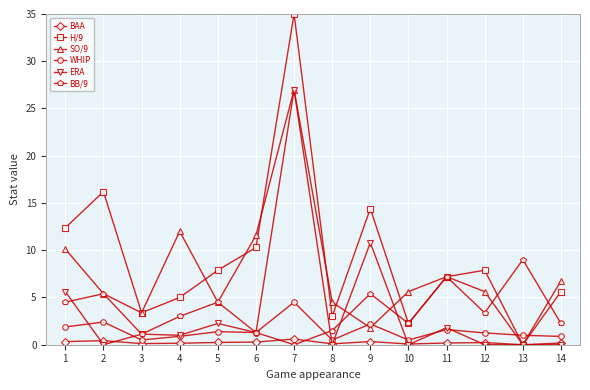

The value of SO/9 at 3 is 3.4. True or false?

True